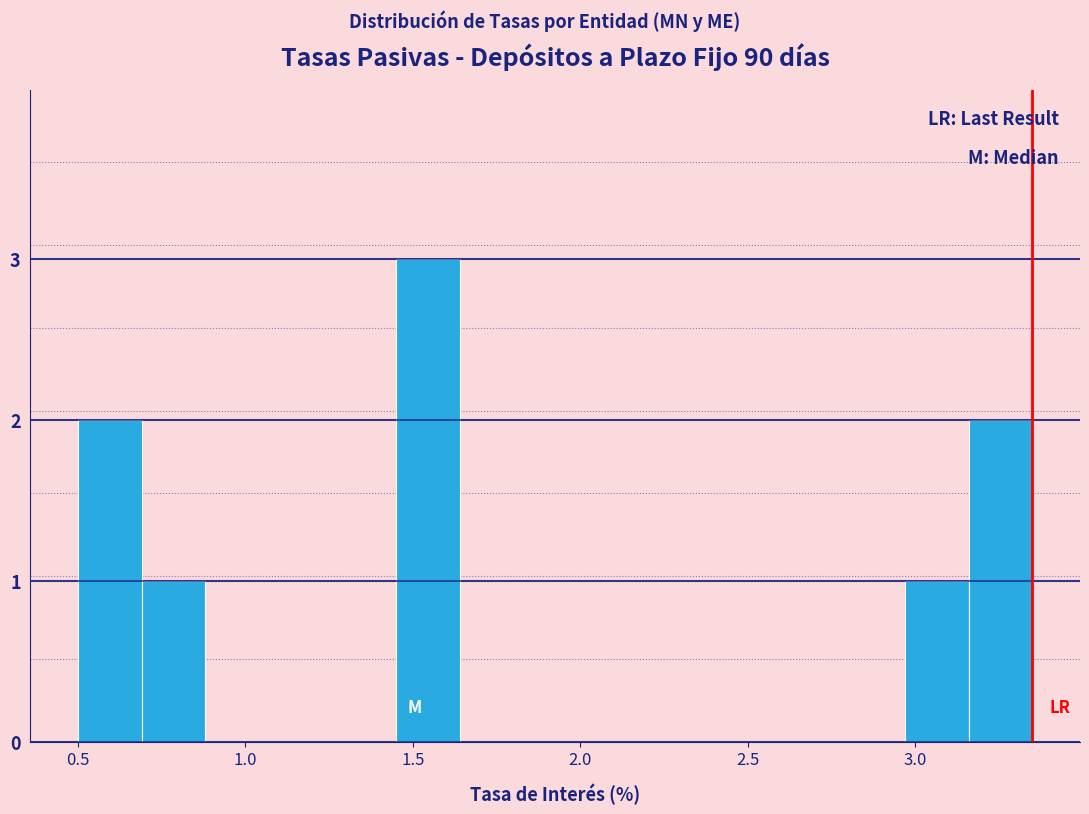

Read against the x-axis, roughly where is the centre of the tallest bar?

1.55